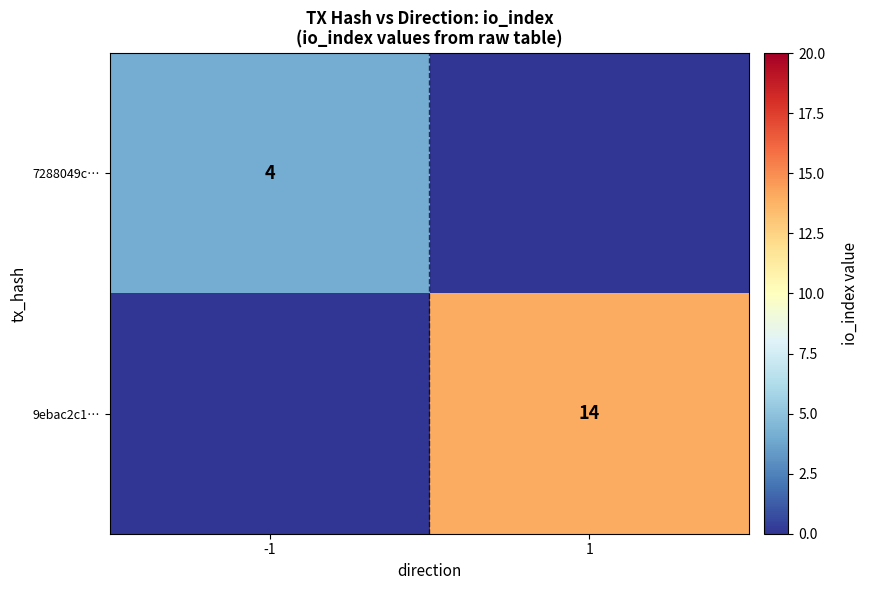

True or false: 7288049c… has a value of 4 at -1.

True